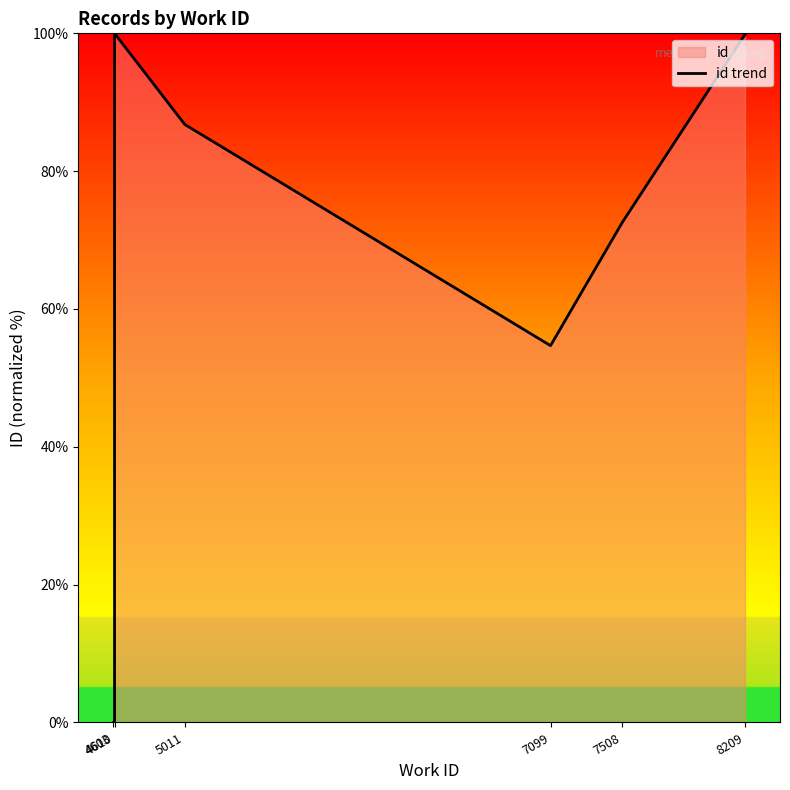

How many positive values are there?

9